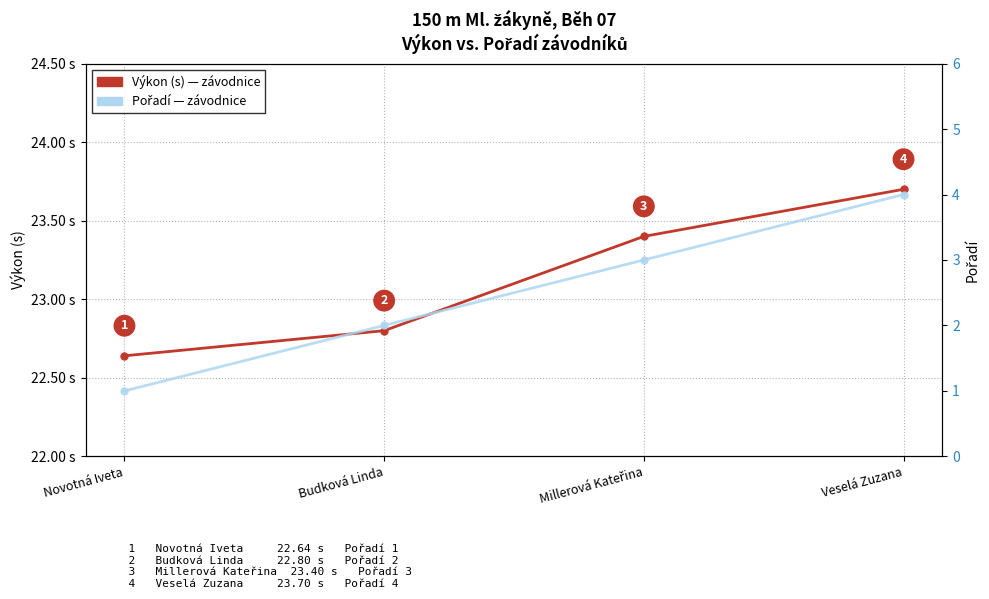

Reading left to right, list all the values displayed in this chart.

Výkon (s): Novotná Iveta=22.6	Budková Linda=22.8	Millerová Kateřina=23.4	Veselá Zuzana=23.7
Pořadí: Novotná Iveta=1.0	Budková Linda=2.0	Millerová Kateřina=3.0	Veselá Zuzana=4.0